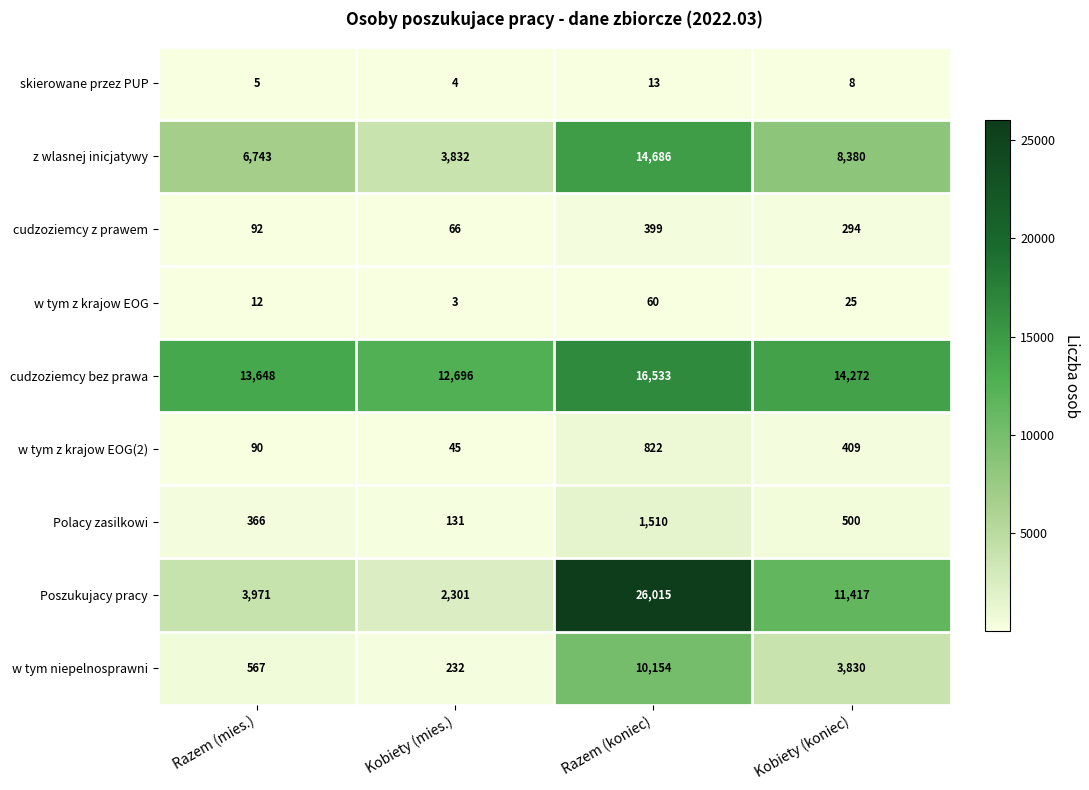

Rank the categories by z wlasnej inicjatywy value from lowest to highest.

Kobiety (mies.), Razem (mies.), Kobiety (koniec), Razem (koniec)